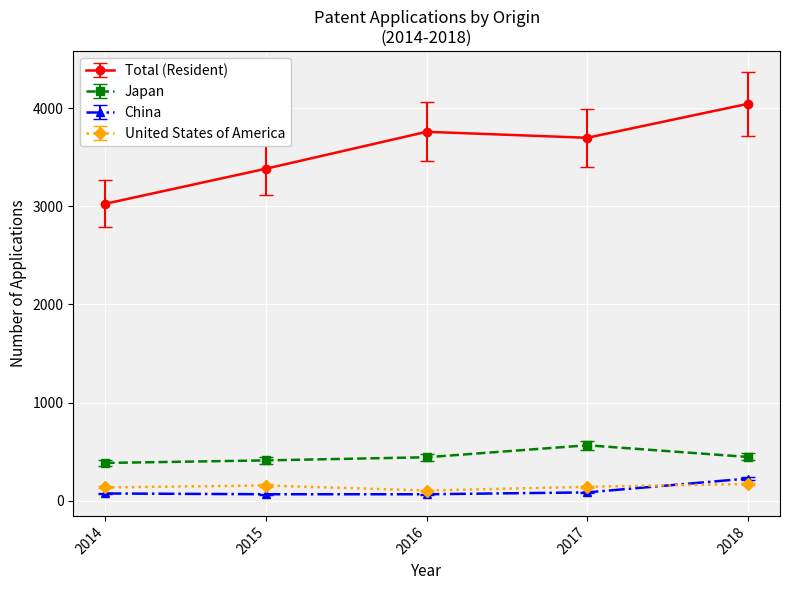

At which category is the sum across all series the highest?

2018